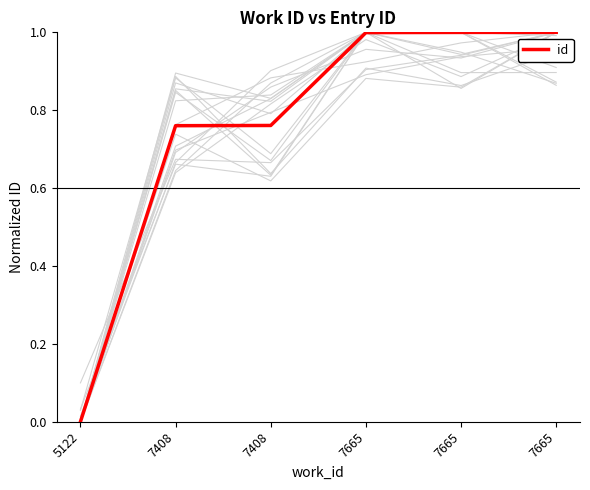

Where is the data nearest to the value 0?

5122